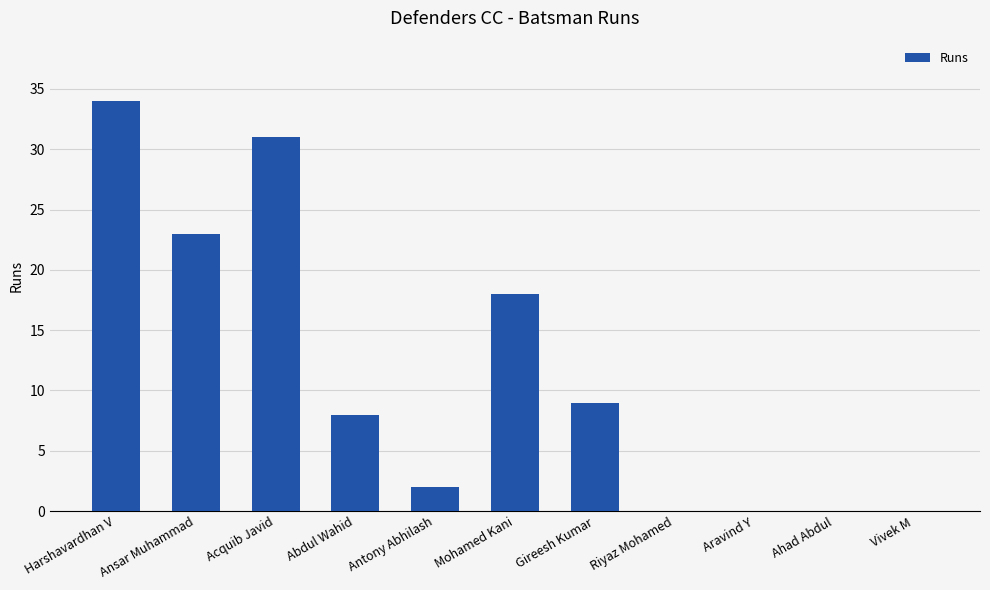

What is the greatest value displayed?

34